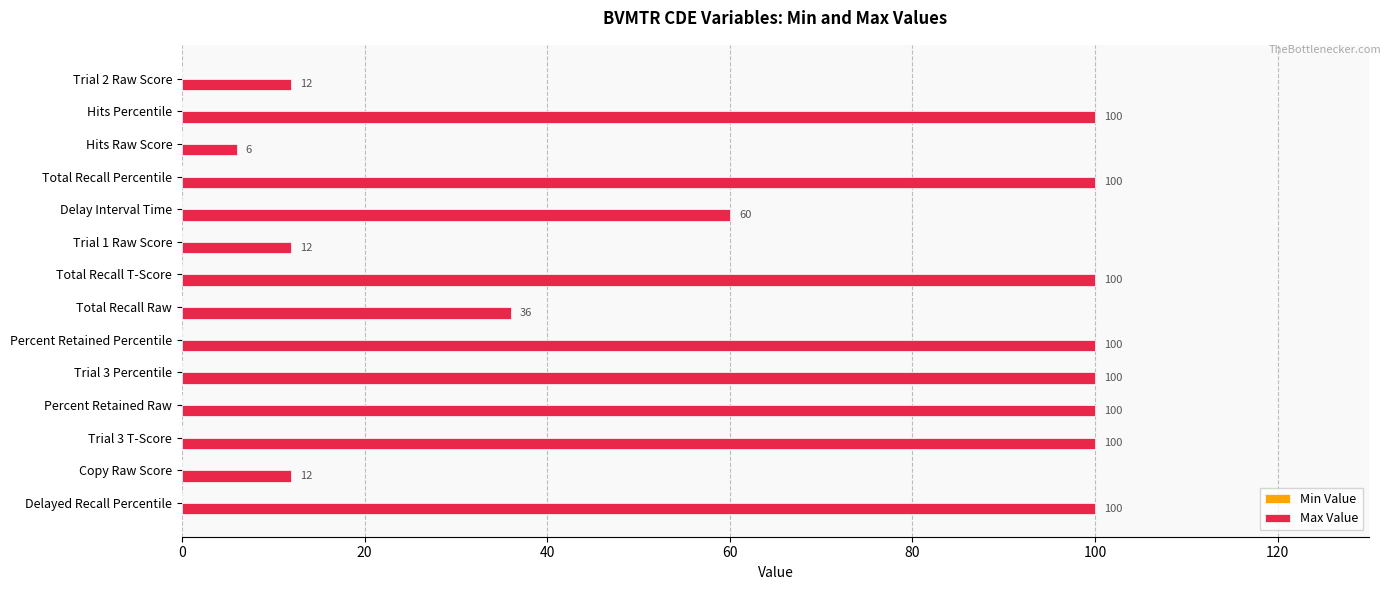

Reading bottom to top, extract all data points from this chart.

Delayed Recall Percentile=100	Copy Raw Score=12	Trial 3 T-Score=100	Percent Retained Raw=100	Trial 3 Percentile=100	Percent Retained Percentile=100	Total Recall Raw=36	Total Recall T-Score=100	Trial 1 Raw Score=12	Delay Interval Time=60	Total Recall Percentile=100	Hits Raw Score=6	Hits Percentile=100	Trial 2 Raw Score=12